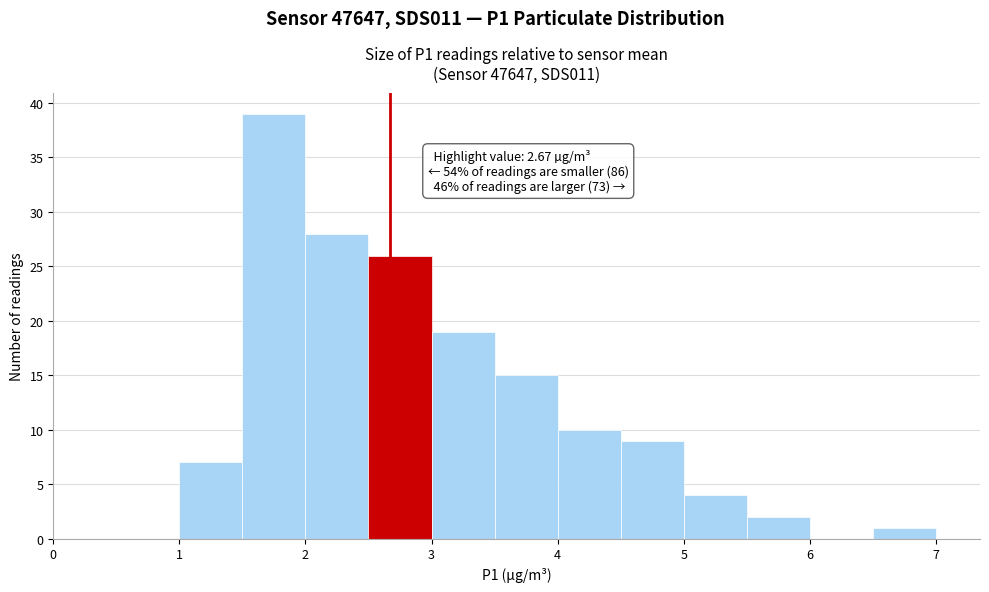

Over which range of the x-axis is the bar tallest?

1.5 to 2.0